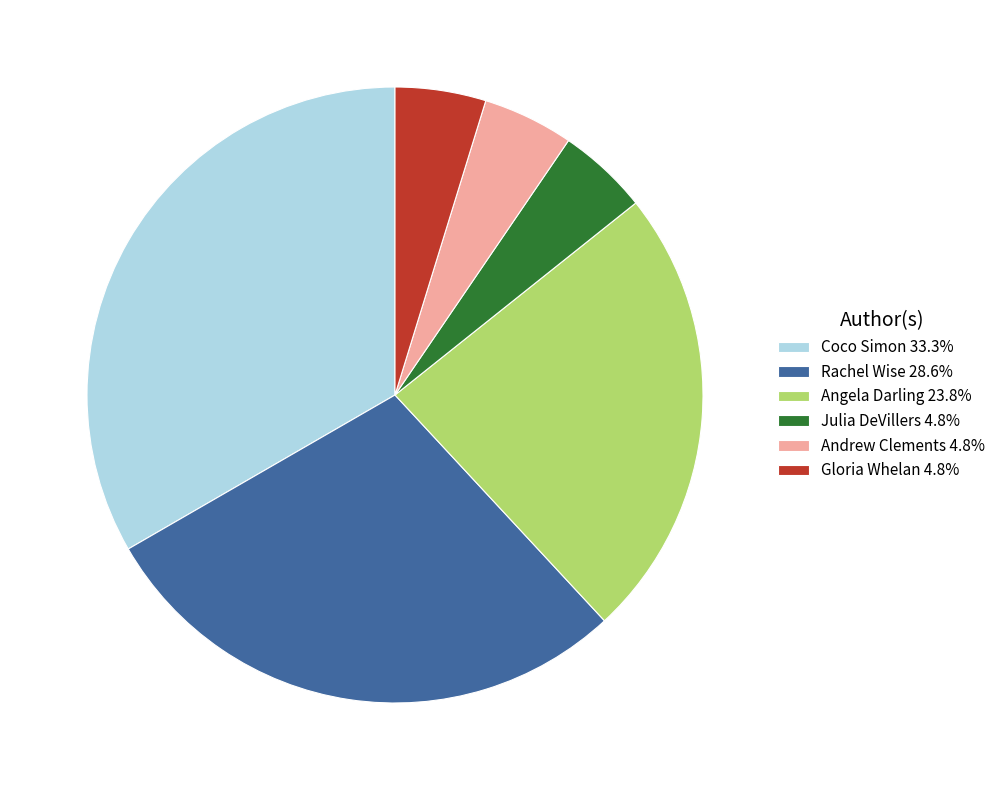

Is there any slice that represents more than half of the pie?

No